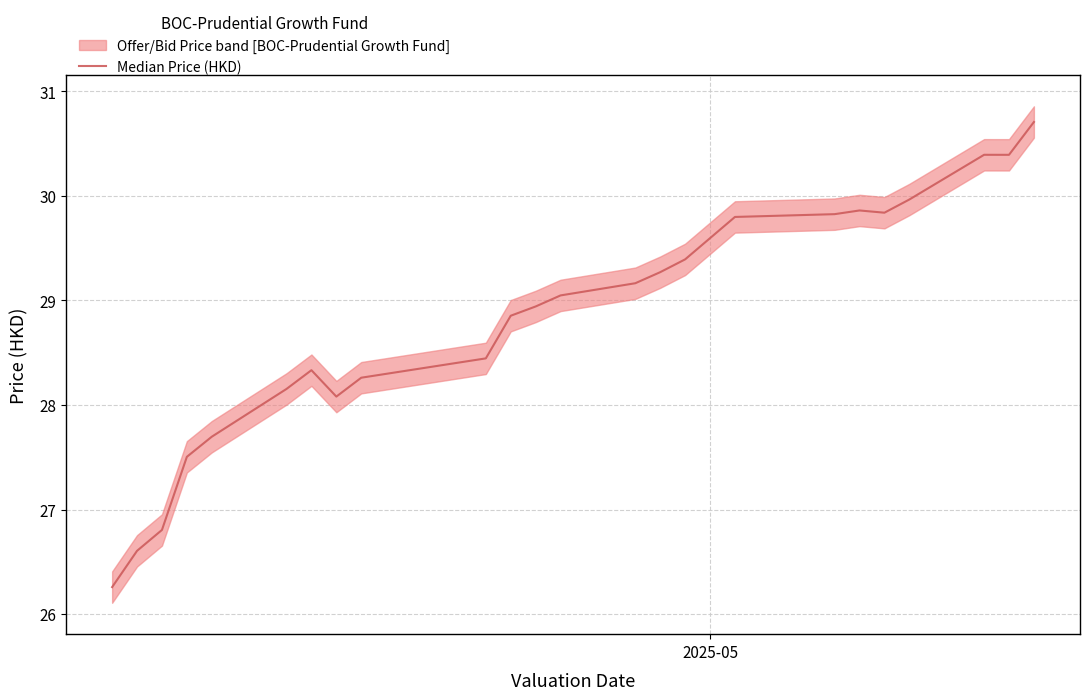

Reading left to right, extract all data points from this chart.

26.3	26.6	26.8	27.5	27.7	28.2	28.3	28.1	28.3	28.4	28.9	28.9	29.0	29.2	29.3	29.4	29.8	29.8	29.9	29.8	30.0	30.4	30.4	30.7